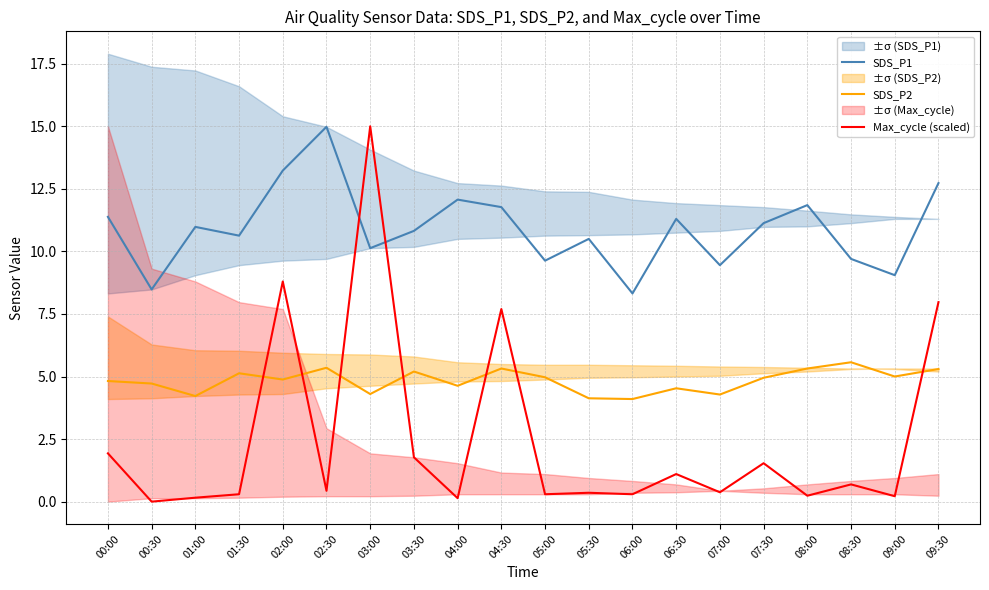

What is the difference between the highest and lowest values at 09:30?

7.4